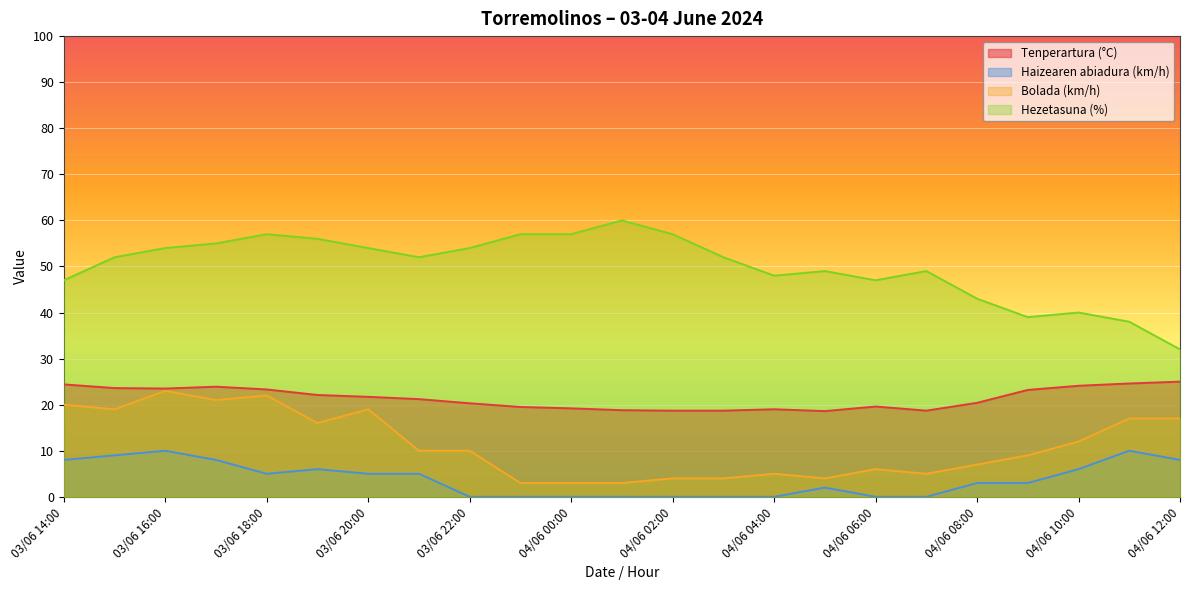

At which category is the sum across all series the highest?

03/06 16:00